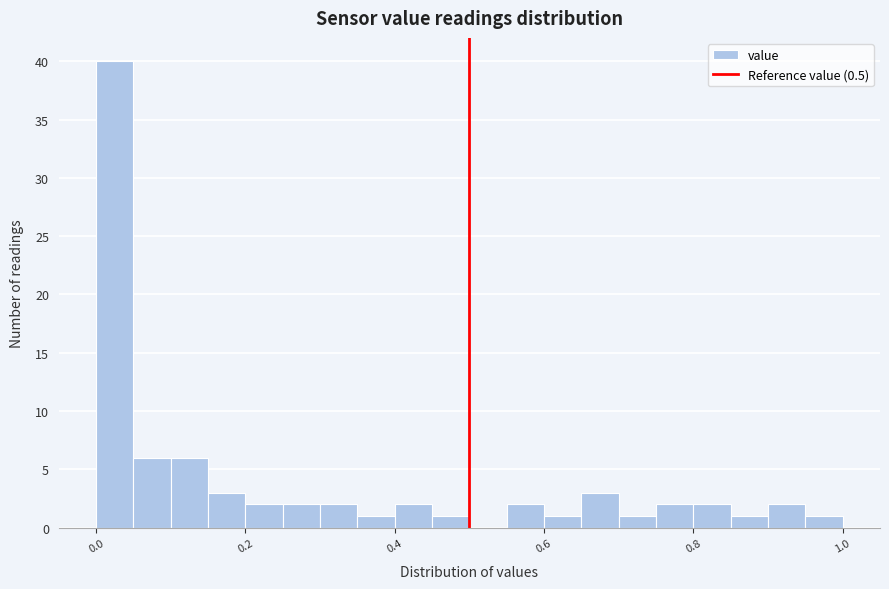

Around what value on the x-axis is the tallest bar? Give the approximate position of its centre, as read against the axis.

0.02